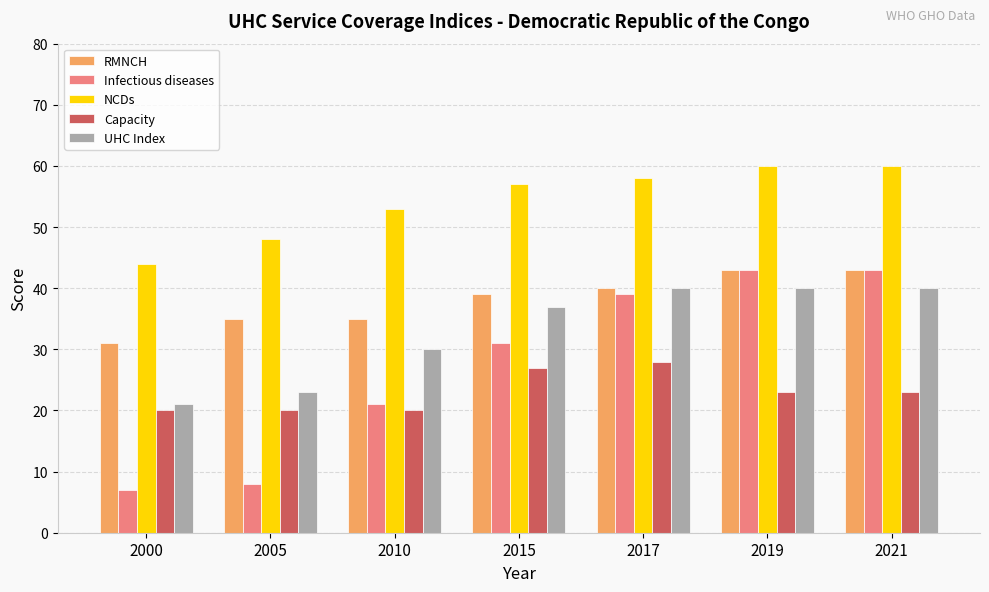

True or false: UHC Index has a value of 30 at 2010.

True